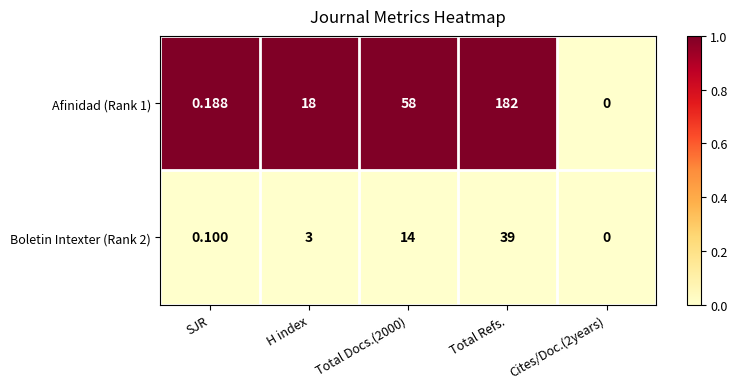

Is the value of Afinidad (Rank 1) at Total Refs. greater than the value of Boletin Intexter (Rank 2) at SJR?

Yes